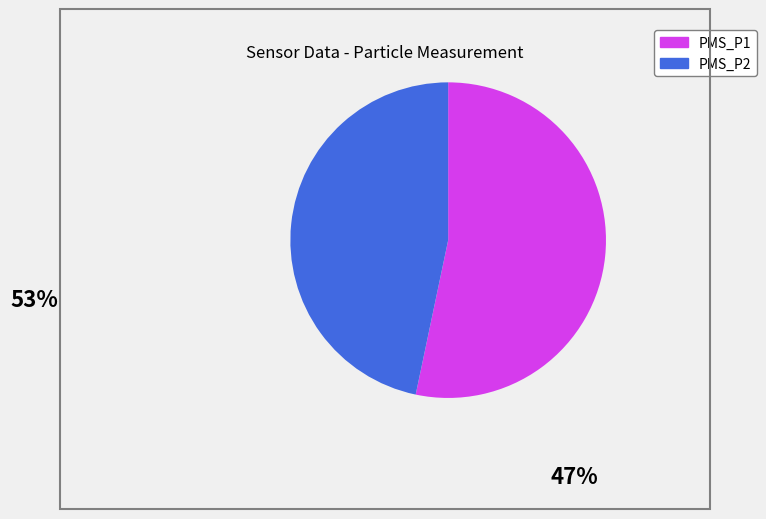

Does any single category account for the majority?

Yes